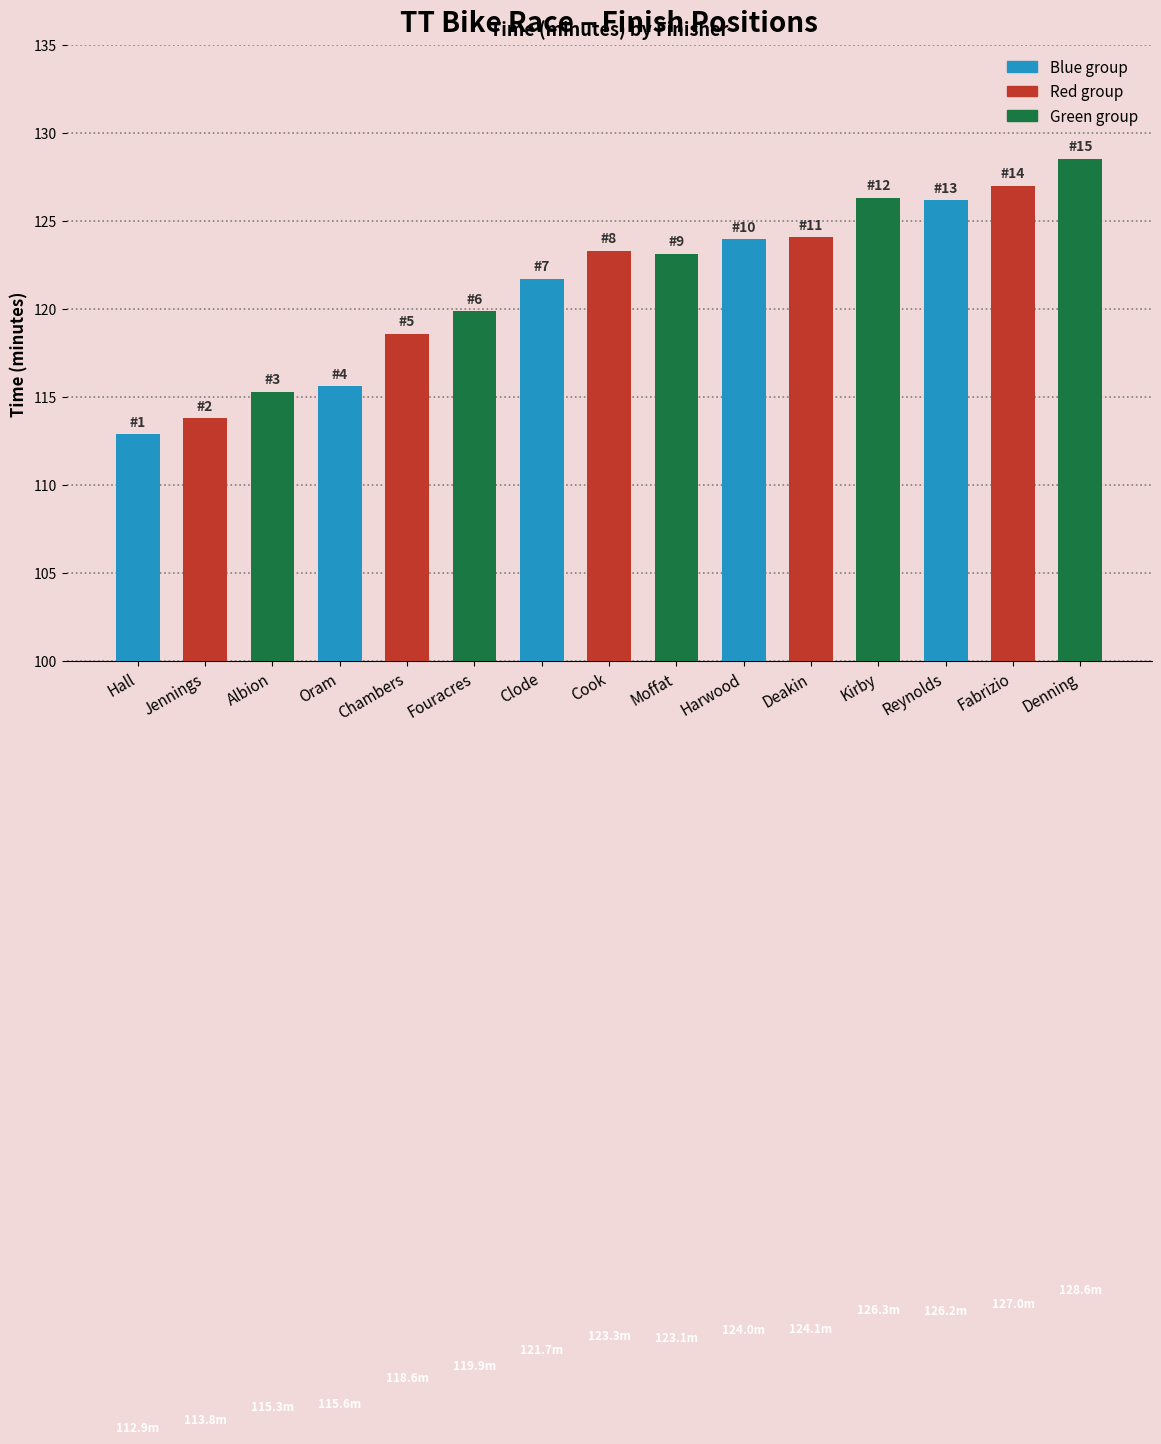

How many bars are there in total?

15